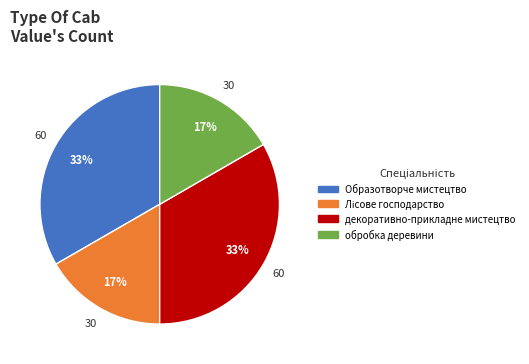

Is the sum of Образотворче мистецтво and декоративно-прикладне мистецтво greater than half?

Yes